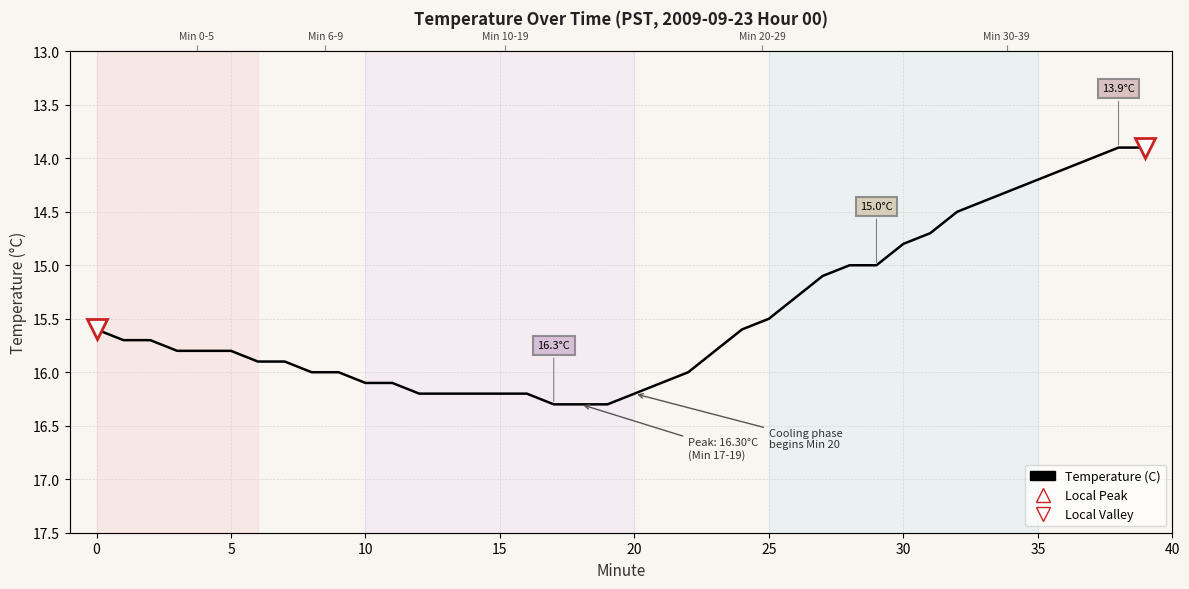

How many categories are shown in the chart?

40